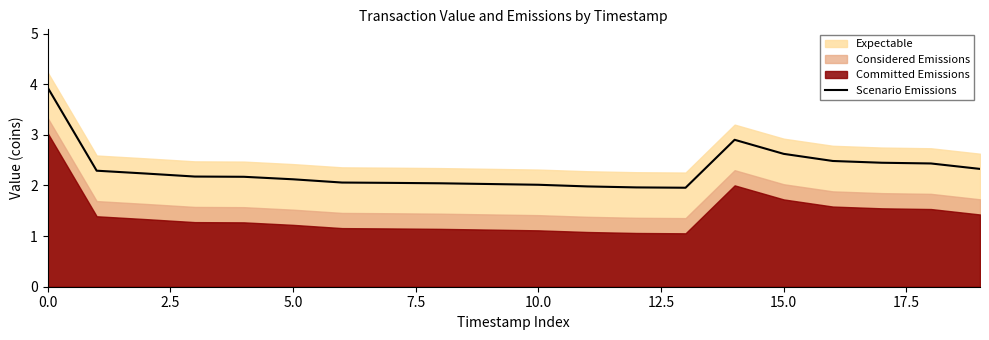

How many points are higher than both their immediate neighbors (excluding endpoints)?

1